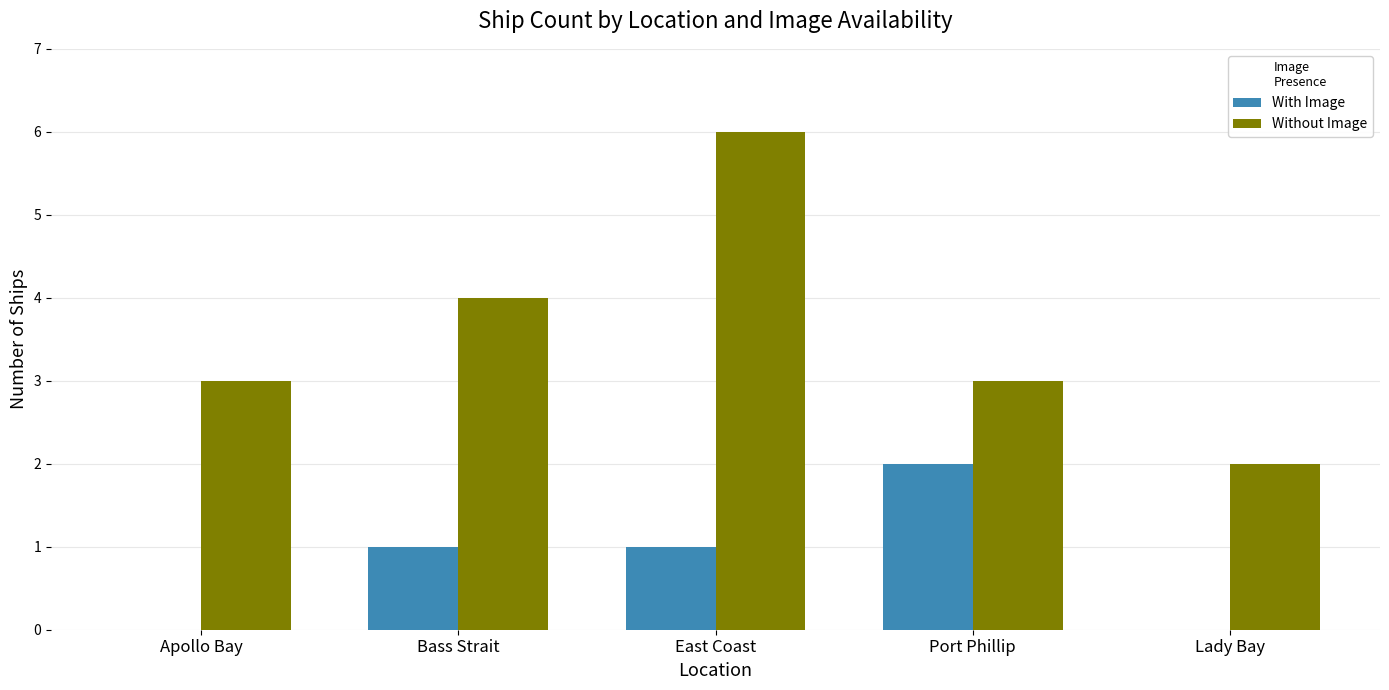

How many data points does each series have?

5